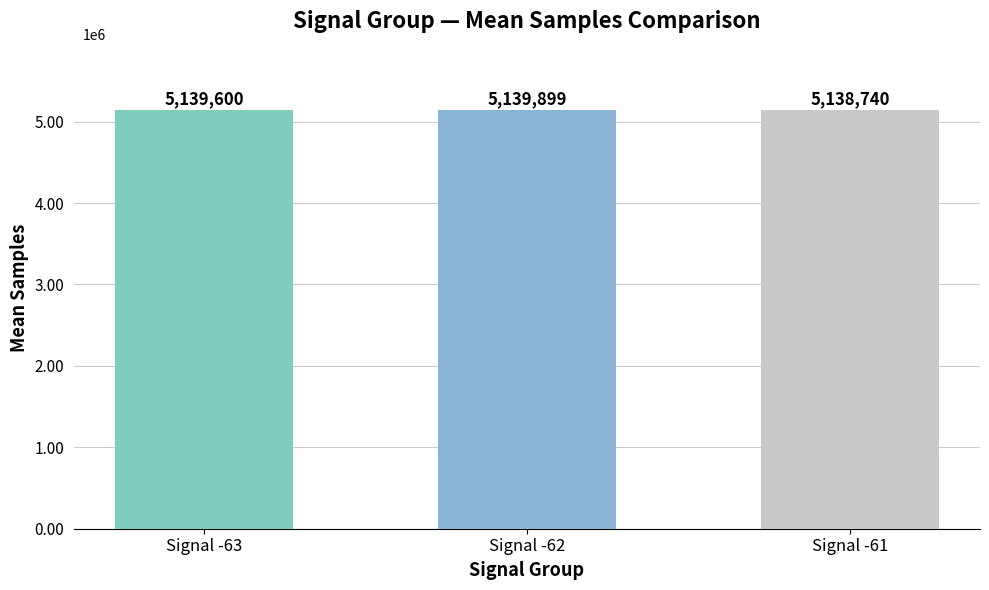

Is it true that the value at Signal -63 is 5139599.8?

True